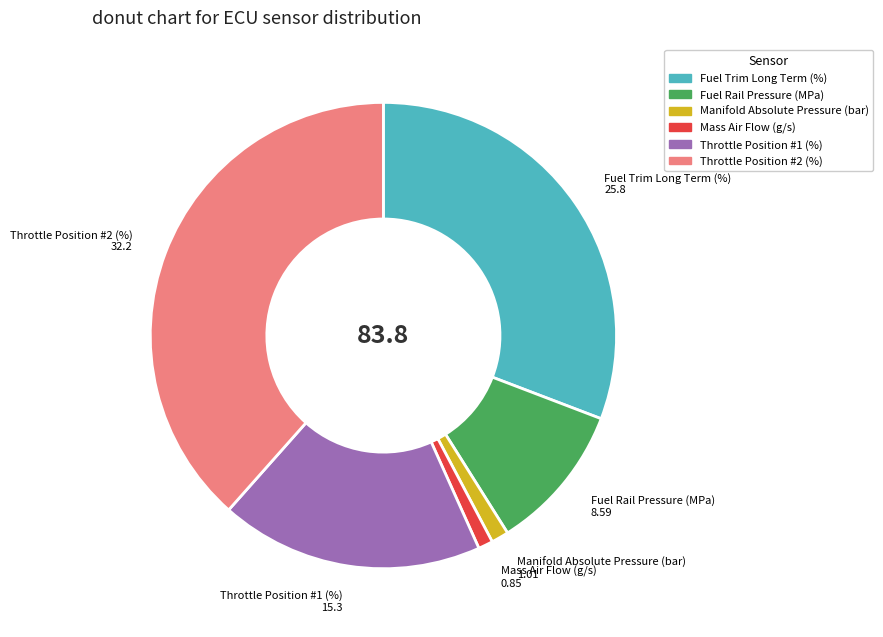

Is there any slice that represents more than half of the pie?

No